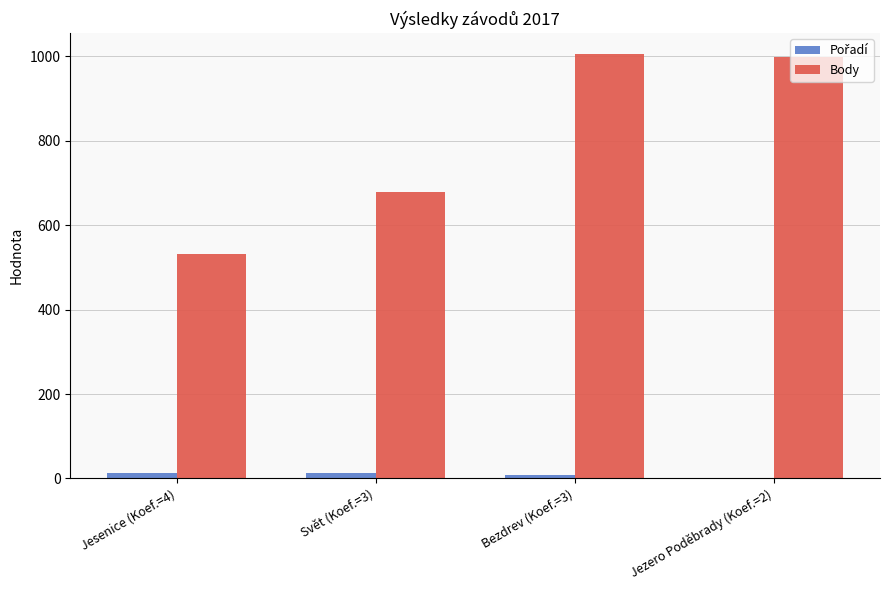

What is the greatest value displayed?

1005